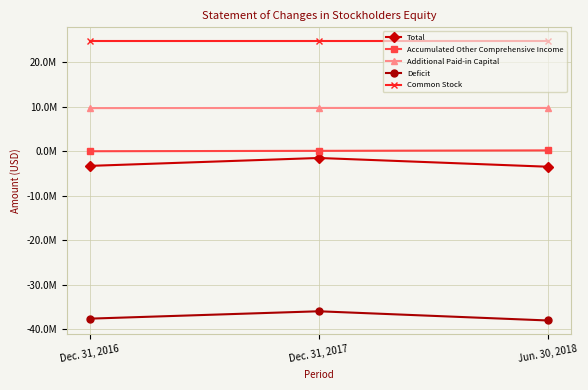

What are all the series names shown in the legend?

Total, Accumulated Other Comprehensive Income, Additional Paid-in Capital, Deficit, Common Stock